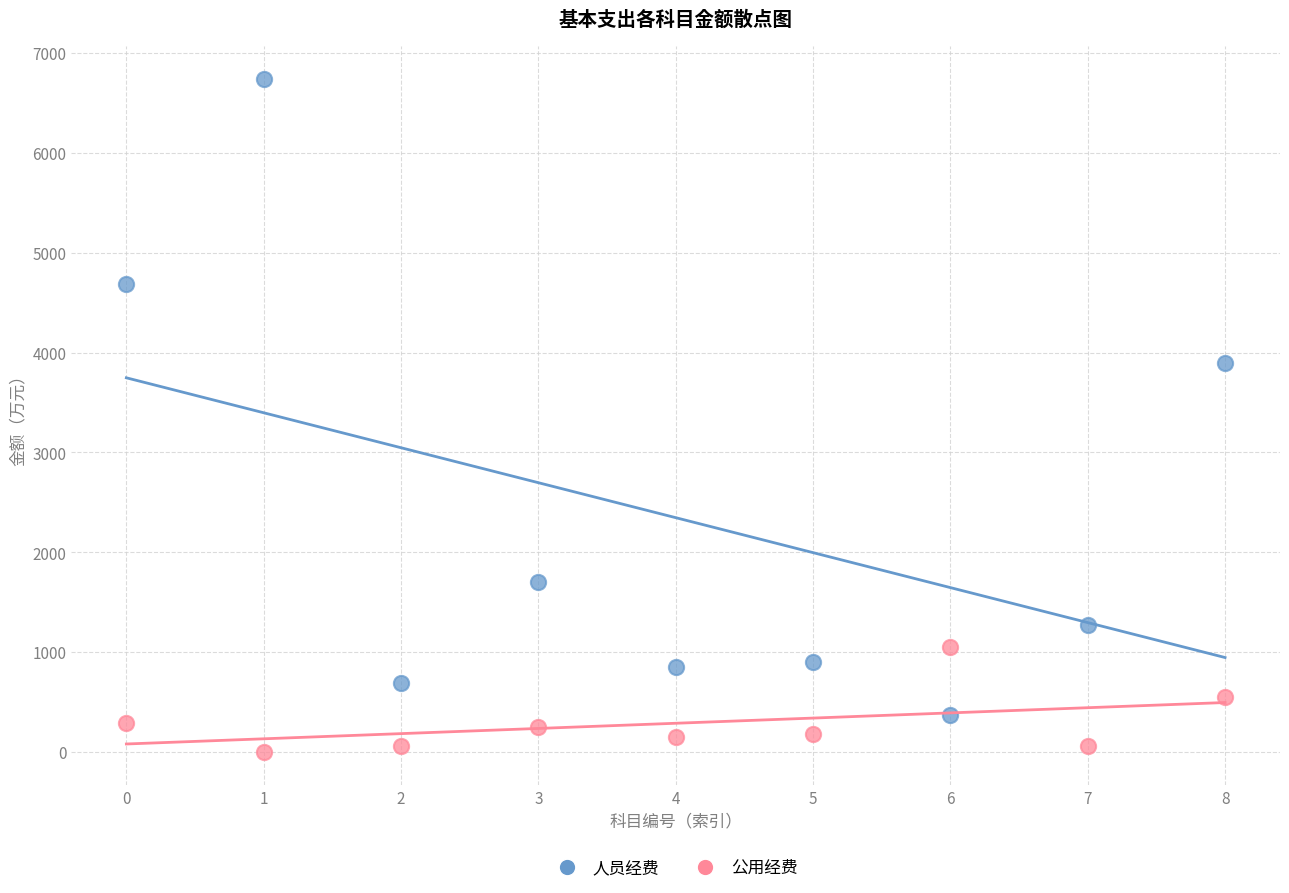

In the 人员经费 series, what Y value is closest to 3554?

3894.2